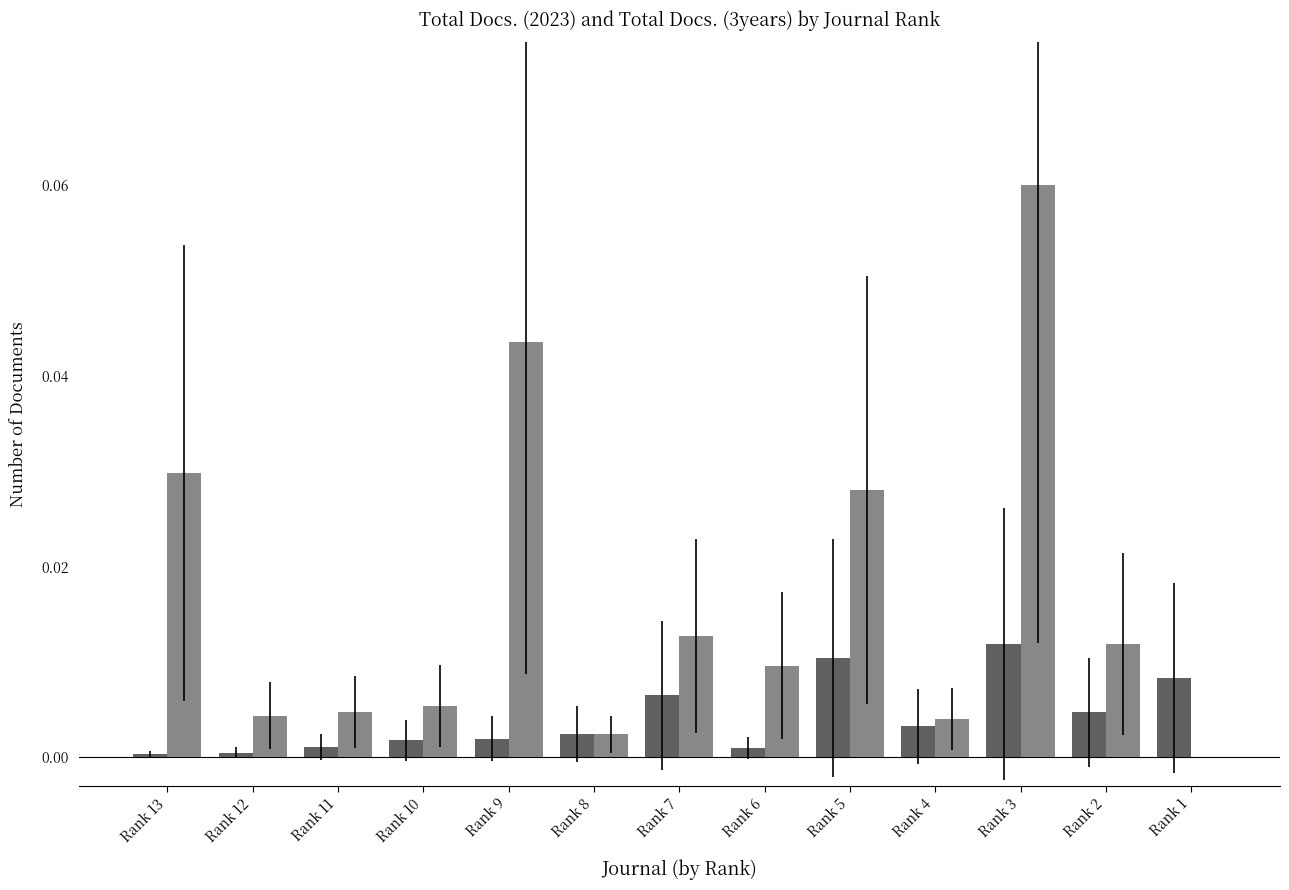

How many data points does each series have?

13